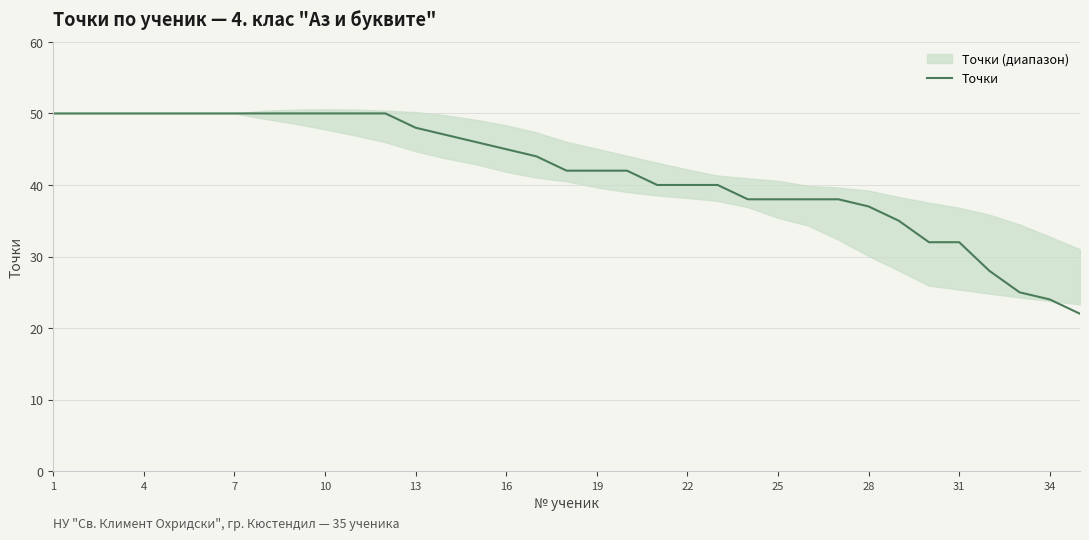

Is it true that Точки equals 32 at 31?

True